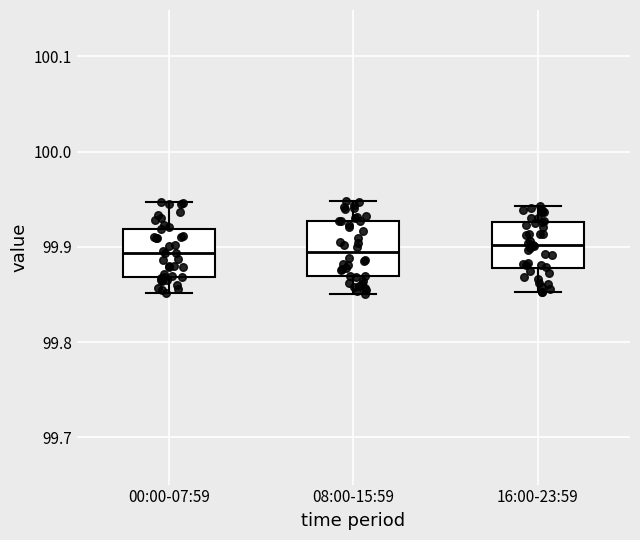

Reading left to right, read every box against the y-axis: the position of its median line, the range the box covers, and the ends of its whiskers. The values are not printed on the chart, so give them approximately, as read against the axis.

00:00-07:59: median 99.89, box 99.87 to 99.92, whiskers 99.85 to 99.95
08:00-15:59: median 99.89, box 99.87 to 99.93, whiskers 99.85 to 99.95
16:00-23:59: median 99.90, box 99.88 to 99.93, whiskers 99.85 to 99.94